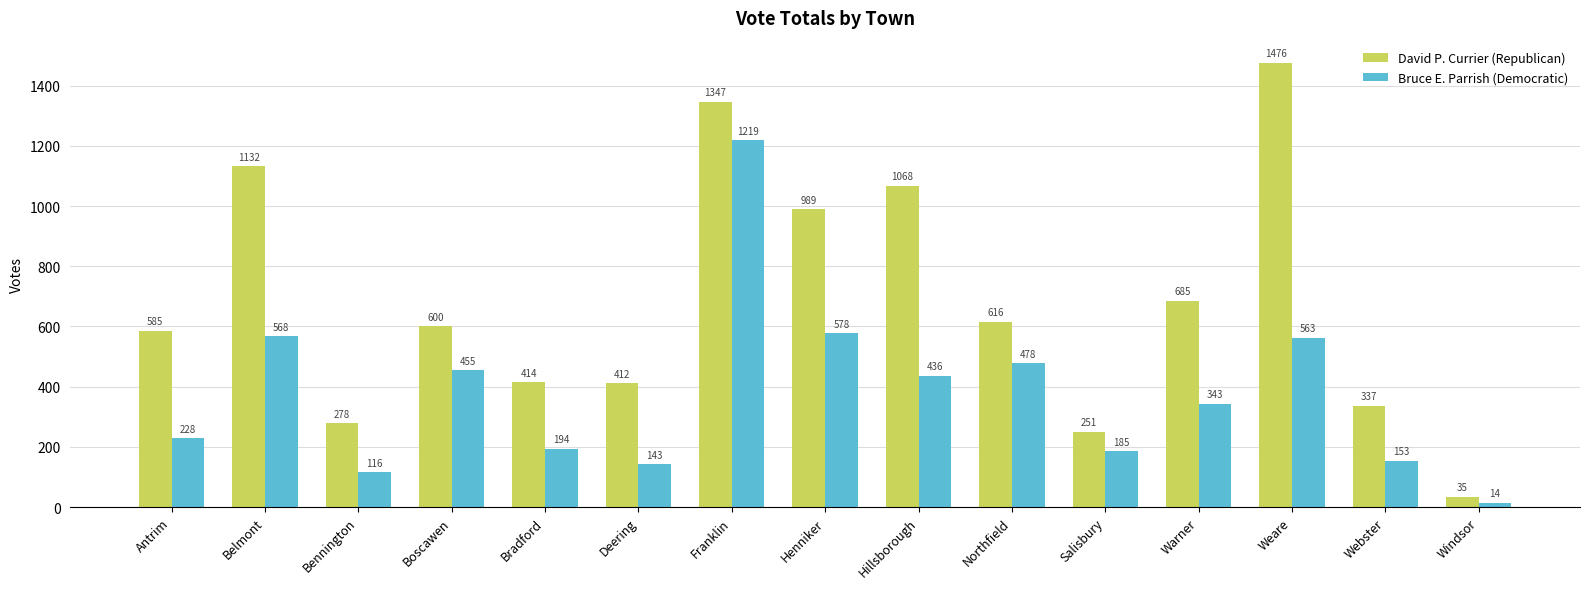

How many values in the David P. Currier (Republican) series are below 600?

7